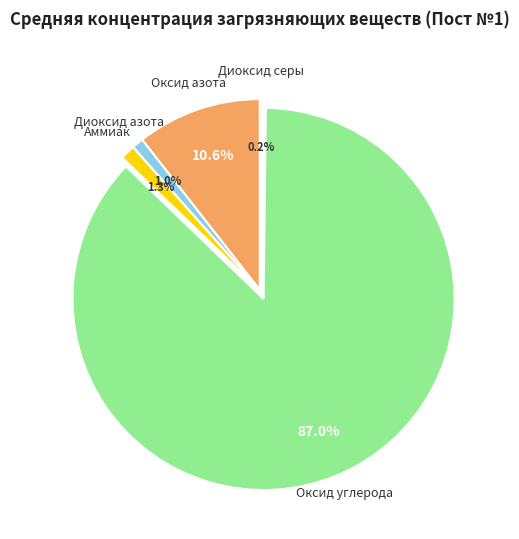

Does any single category account for the majority?

Yes